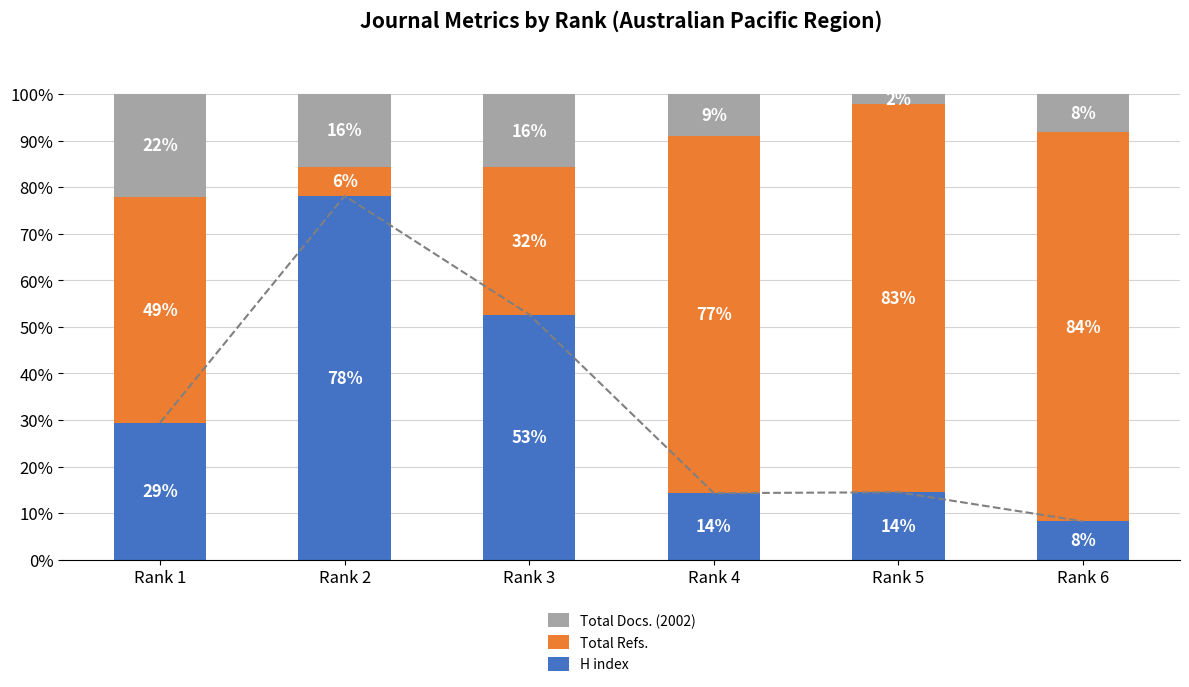

At how many categories does at least one series exceed 6?

6